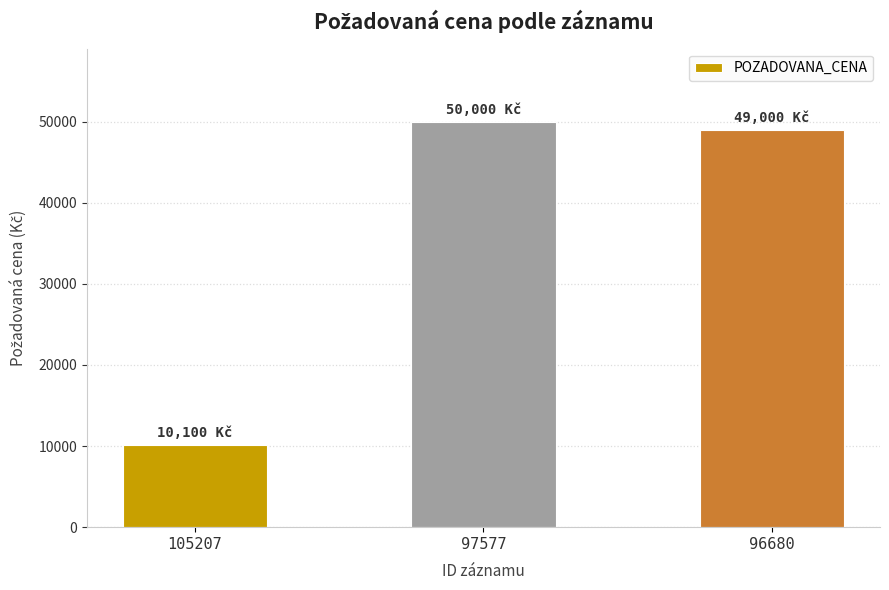

What value does the data have at 96680?

49000